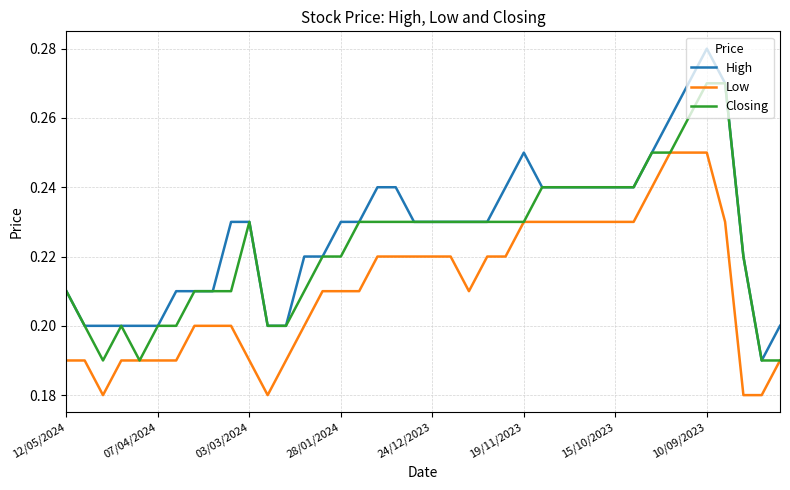

List the series in order of their peak value, highest first.

High, Closing, Low